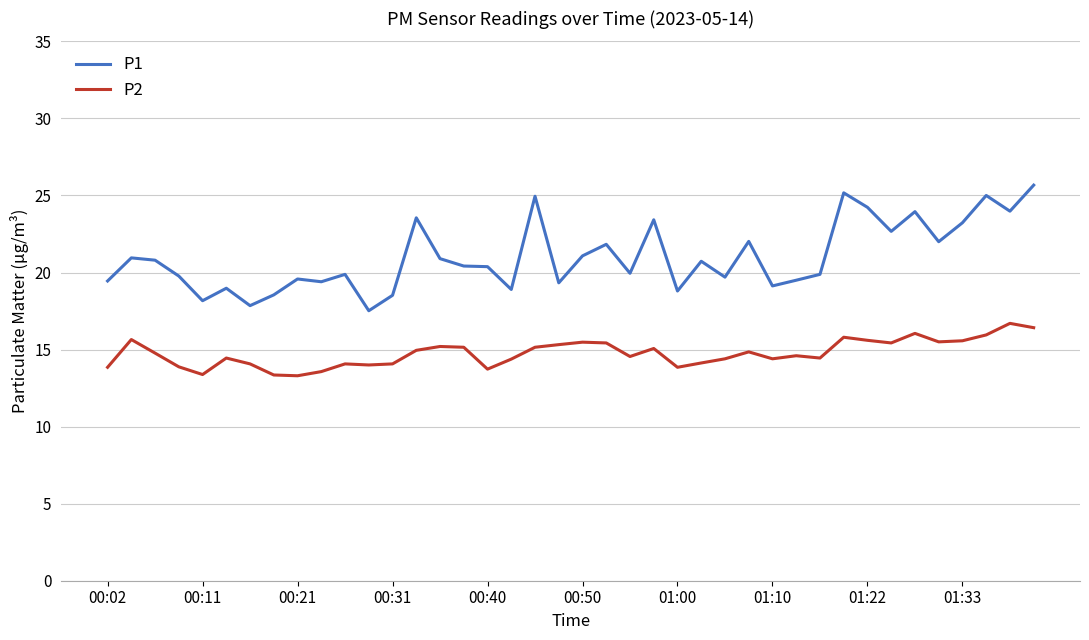

What are all the series names shown in the legend?

P1, P2